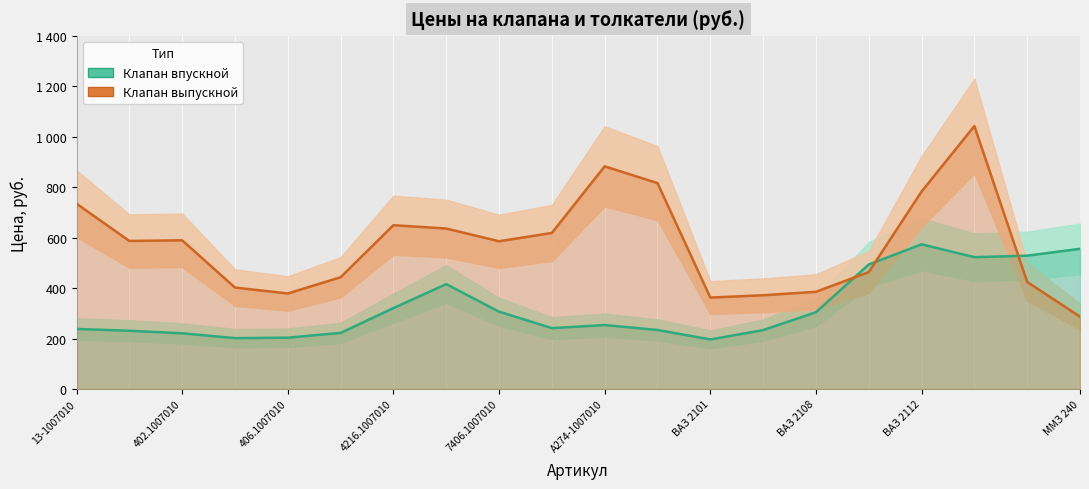

How many data points in Клапан выпускной are less than 587?

10